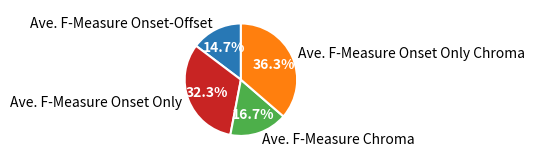

What portion of the pie excludes Ave. F-Measure Chroma?

83.3%